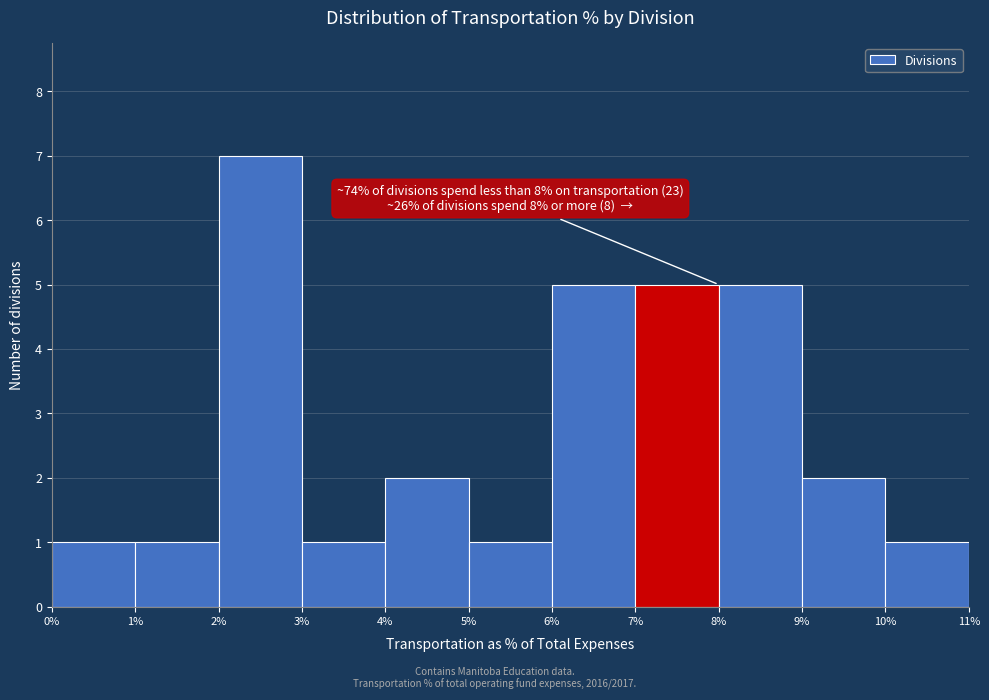

Which range on the x-axis has the tallest bar?

2% to 3%